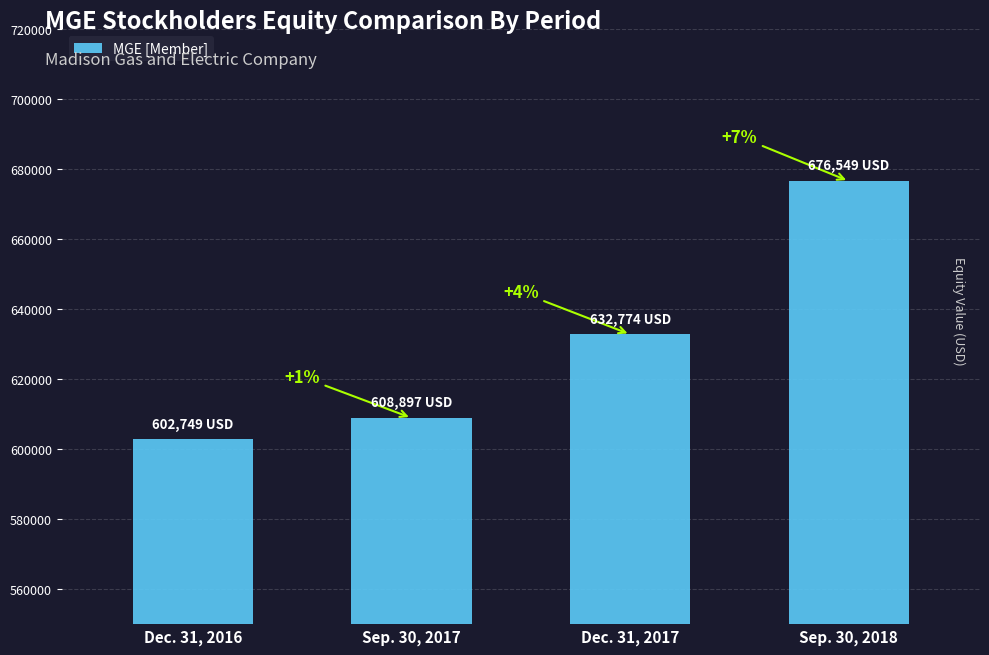

Reading left to right, transcribe all the data shown in this chart.

602749	608897	632774	676549